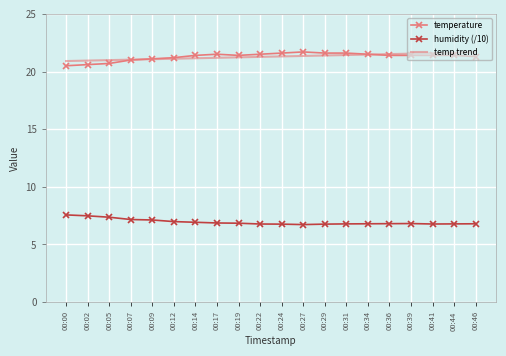

What is the sum of the humidity (/10) values at 00:12 and 00:19?

13.8